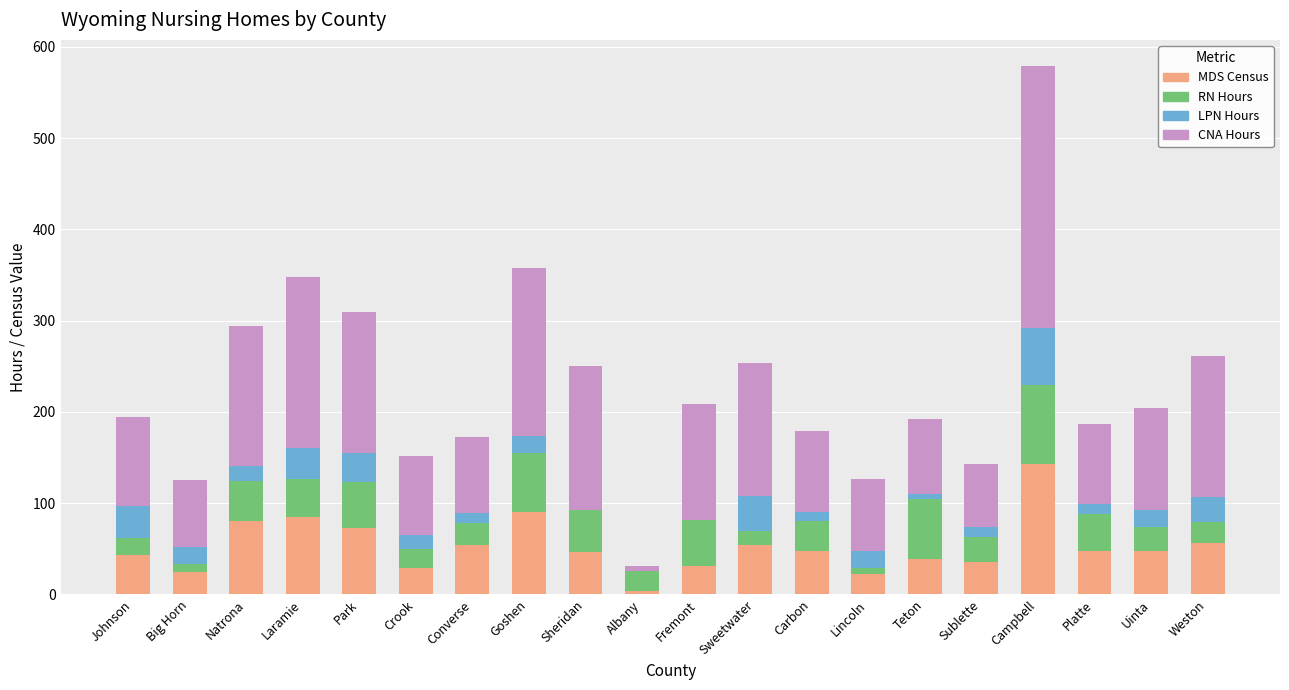

At which label does MDS Census reach its peak?

Campbell